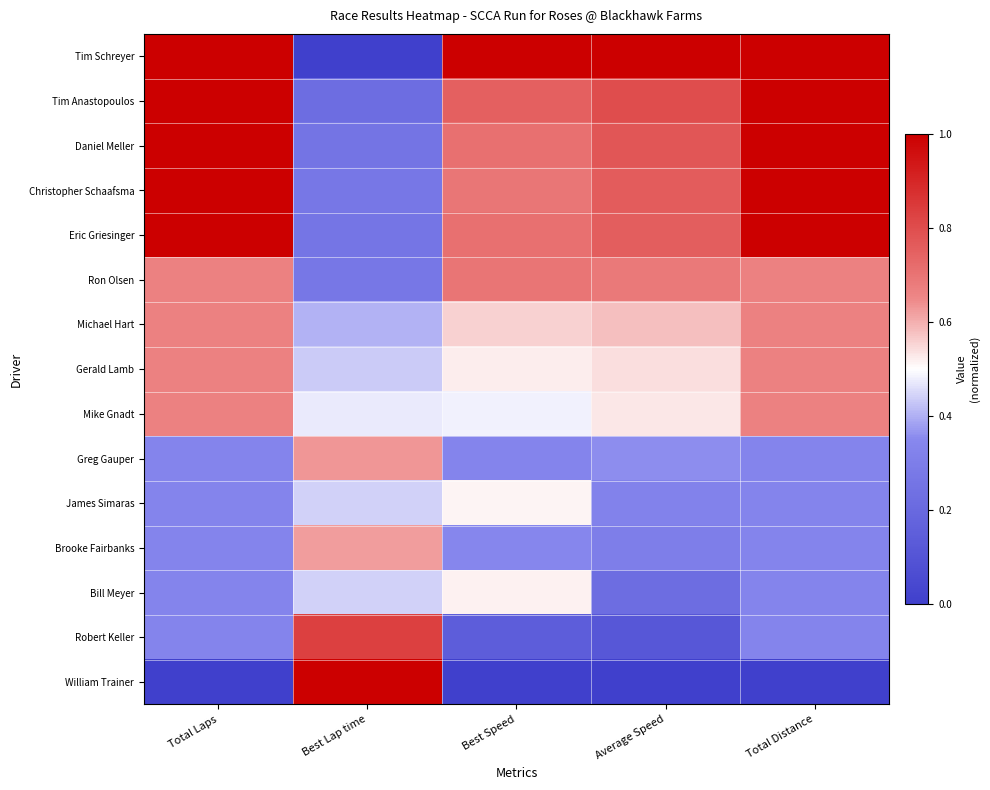

Reading left to right, list all the values displayed in this chart.

Tim Schreyer: Total Laps=1.0	Best Lap time=0.0	Best Speed=1.0	Average Speed=1.0	Total Distance=1.0
Tim Anastopoulos: Total Laps=1.0	Best Lap time=0.2	Best Speed=0.8	Average Speed=0.8	Total Distance=1.0
Daniel Meller: Total Laps=1.0	Best Lap time=0.3	Best Speed=0.7	Average Speed=0.8	Total Distance=1.0
Christopher Schaafsma: Total Laps=1.0	Best Lap time=0.3	Best Speed=0.7	Average Speed=0.8	Total Distance=1.0
Eric Griesinger: Total Laps=1.0	Best Lap time=0.3	Best Speed=0.7	Average Speed=0.8	Total Distance=1.0
Ron Olsen: Total Laps=0.7	Best Lap time=0.3	Best Speed=0.7	Average Speed=0.7	Total Distance=0.7
Michael Hart: Total Laps=0.7	Best Lap time=0.4	Best Speed=0.6	Average Speed=0.6	Total Distance=0.7
Gerald Lamb: Total Laps=0.7	Best Lap time=0.4	Best Speed=0.5	Average Speed=0.5	Total Distance=0.7
Mike Gnadt: Total Laps=0.7	Best Lap time=0.5	Best Speed=0.5	Average Speed=0.5	Total Distance=0.7
Greg Gauper: Total Laps=0.3	Best Lap time=0.6	Best Speed=0.3	Average Speed=0.4	Total Distance=0.3
James Simaras: Total Laps=0.3	Best Lap time=0.4	Best Speed=0.5	Average Speed=0.3	Total Distance=0.3
Brooke Fairbanks: Total Laps=0.3	Best Lap time=0.6	Best Speed=0.3	Average Speed=0.3	Total Distance=0.3
Bill Meyer: Total Laps=0.3	Best Lap time=0.4	Best Speed=0.5	Average Speed=0.2	Total Distance=0.3
Robert Keller: Total Laps=0.3	Best Lap time=0.8	Best Speed=0.1	Average Speed=0.1	Total Distance=0.3
William Trainer: Total Laps=0.0	Best Lap time=1.0	Best Speed=0.0	Average Speed=0.0	Total Distance=0.0